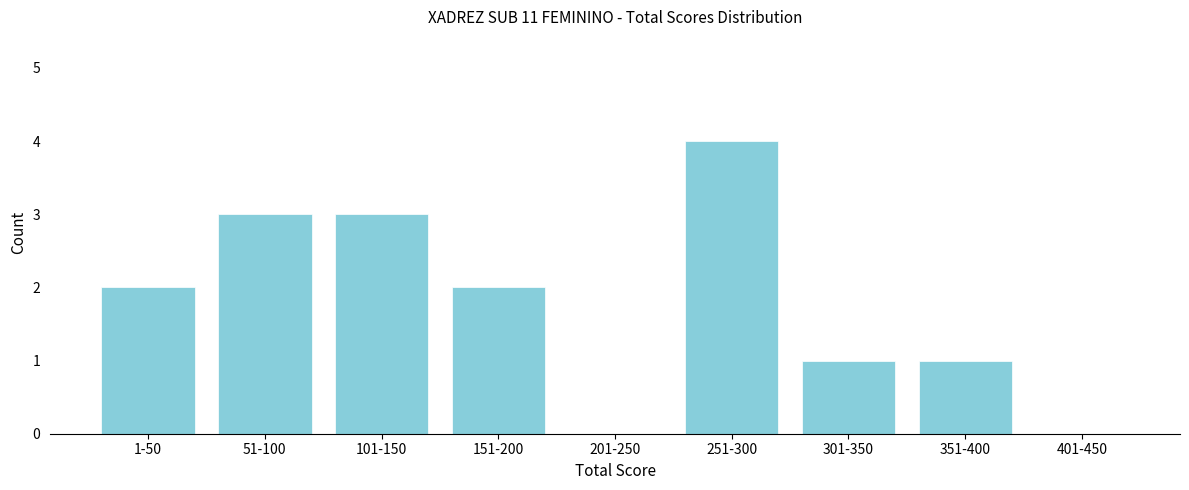

Reading left to right, list all the values displayed in this chart.

1-50=2	51-100=3	101-150=3	151-200=2	201-250=0	251-300=4	301-350=1	351-400=1	401-450=0